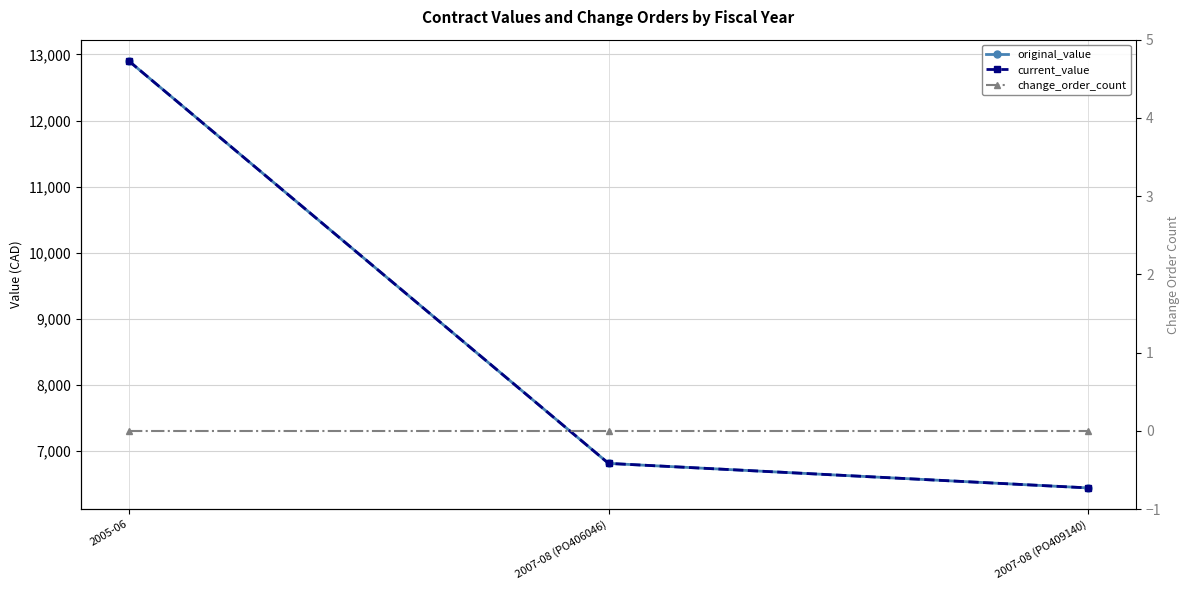

Which series has the largest total across all categories?

original_value